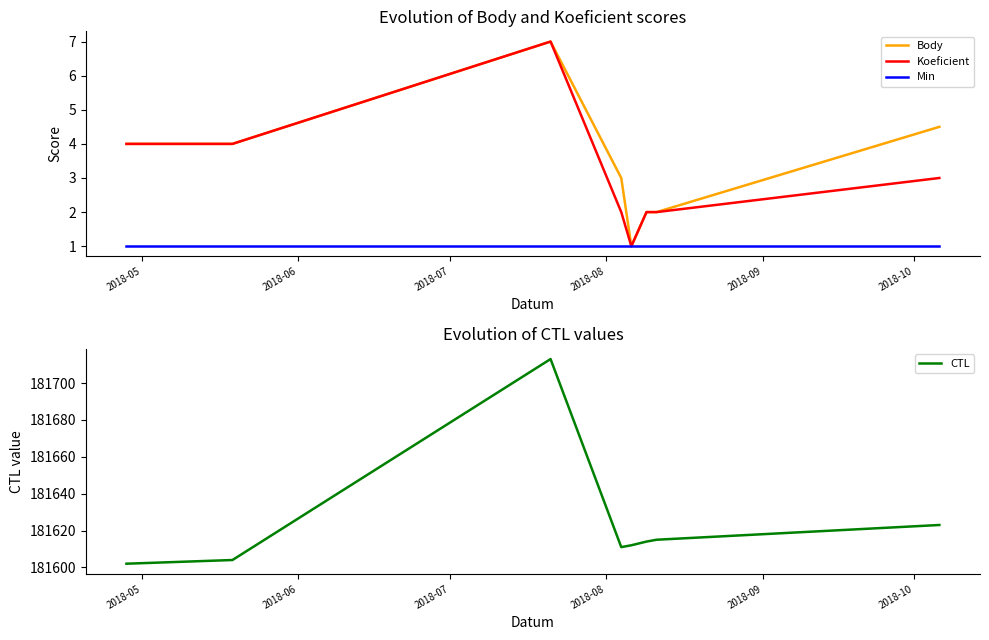

What is the maximum value for Body?

7.0